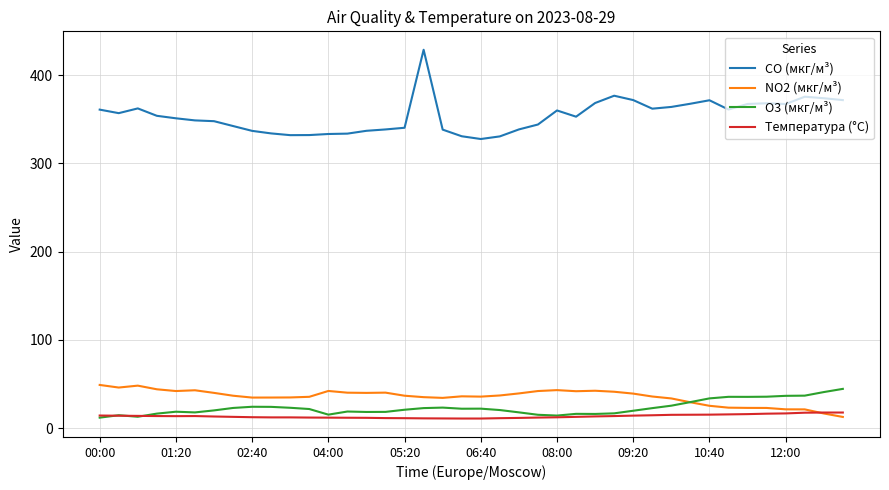

Which series has the largest range (max minus min)?

CO (мкг/м³)